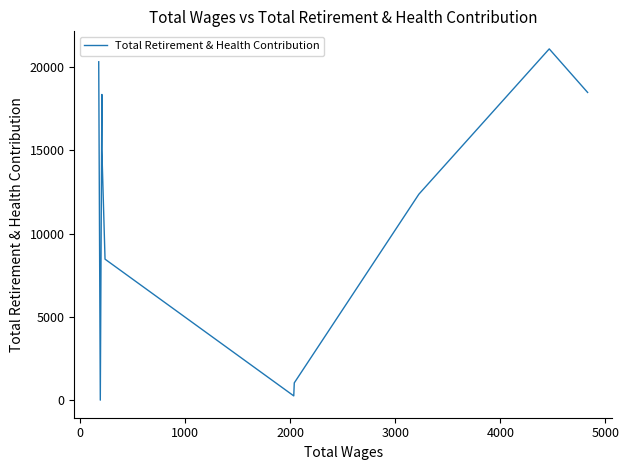

How many lines are shown in the chart?

1